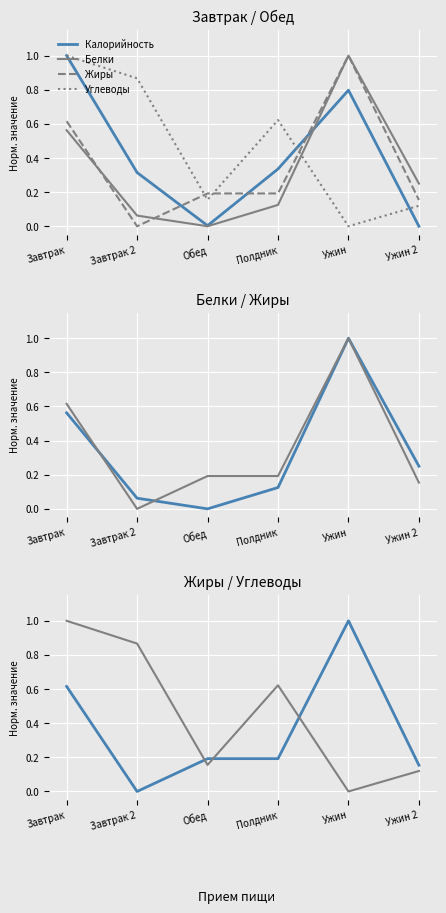

What is the difference between the maximum and minimum values in the Калорийность series?

1.0